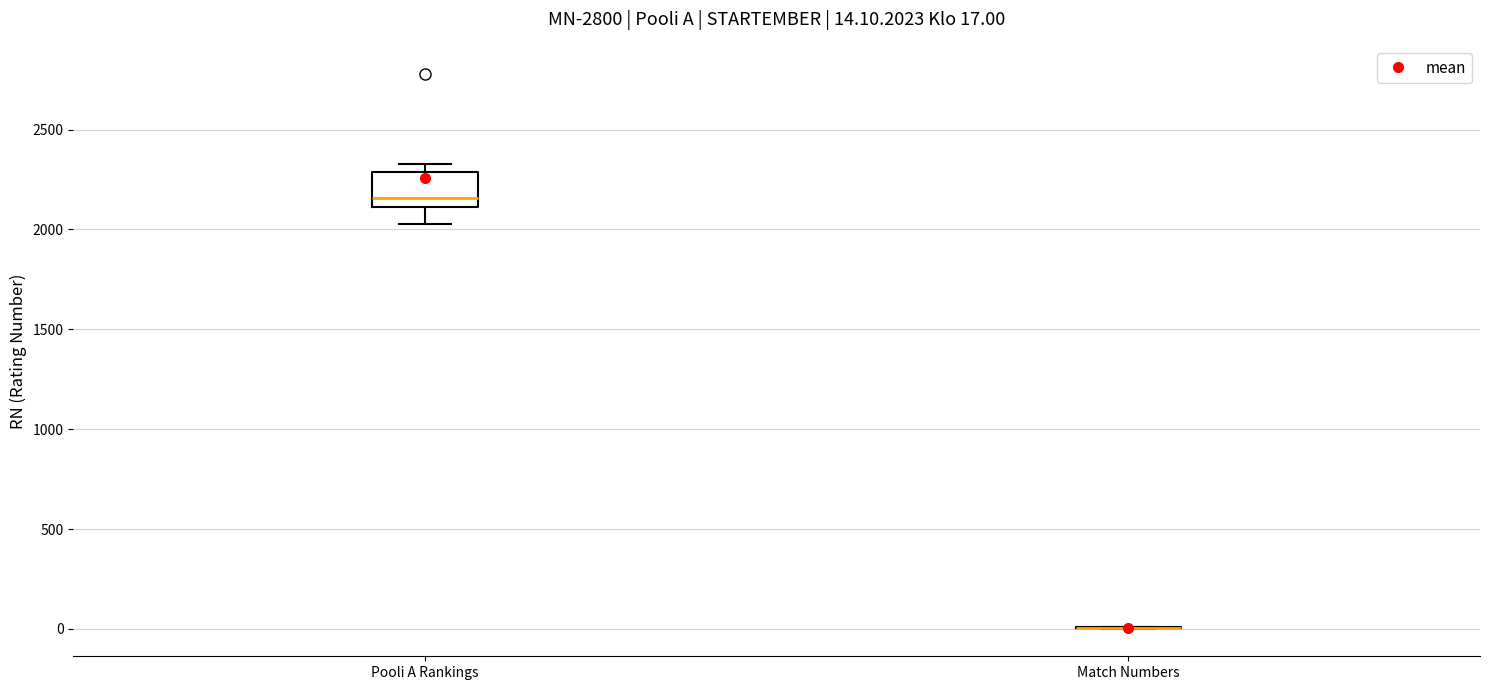

Comparing the boxes themselves (not the whiskers), which one is the tallest?

Pooli A Rankings